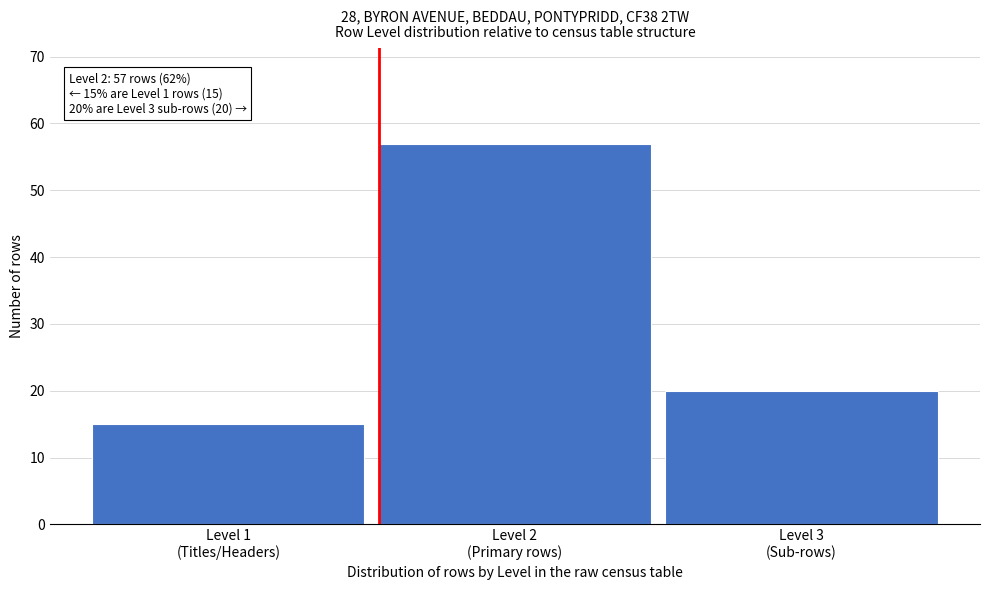

Reading left to right, transcribe all the data shown in this chart.

15	57	20